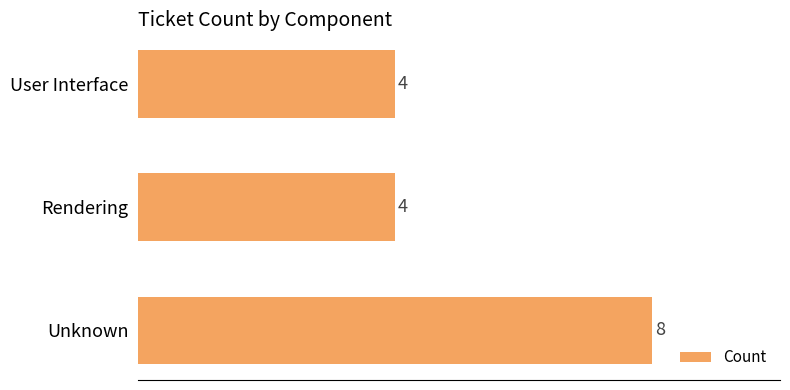

The chart shows a value of 4 at Rendering. True or false?

True